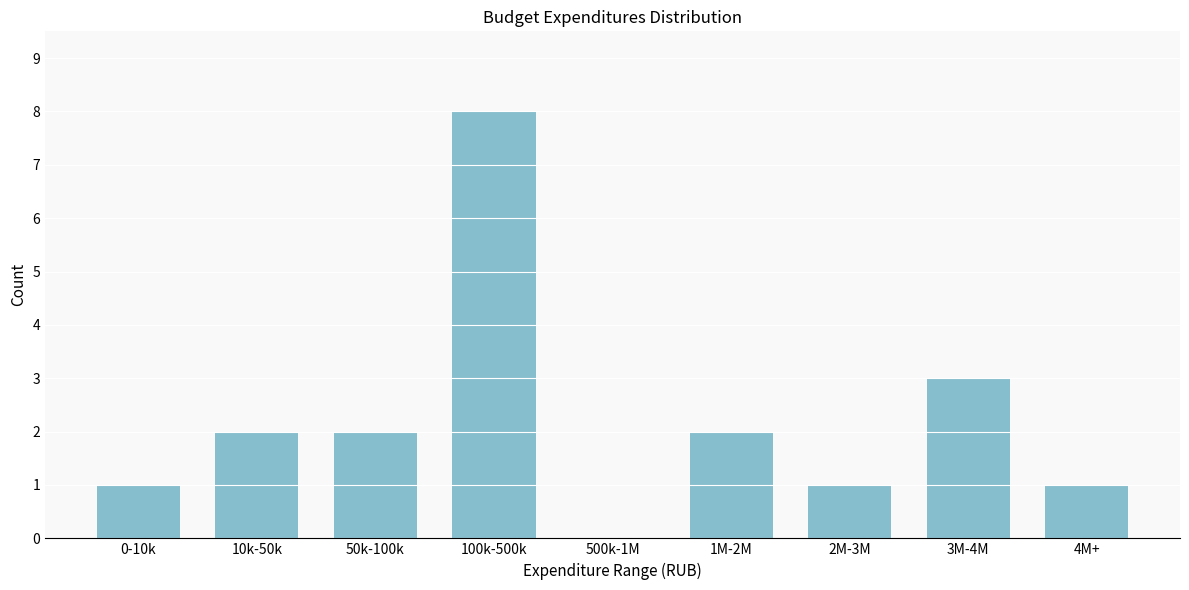

Reading right to left, list all the values displayed in this chart.

4M+=1	3M-4M=3	2M-3M=1	1M-2M=2	500k-1M=0	100k-500k=8	50k-100k=2	10k-50k=2	0-10k=1